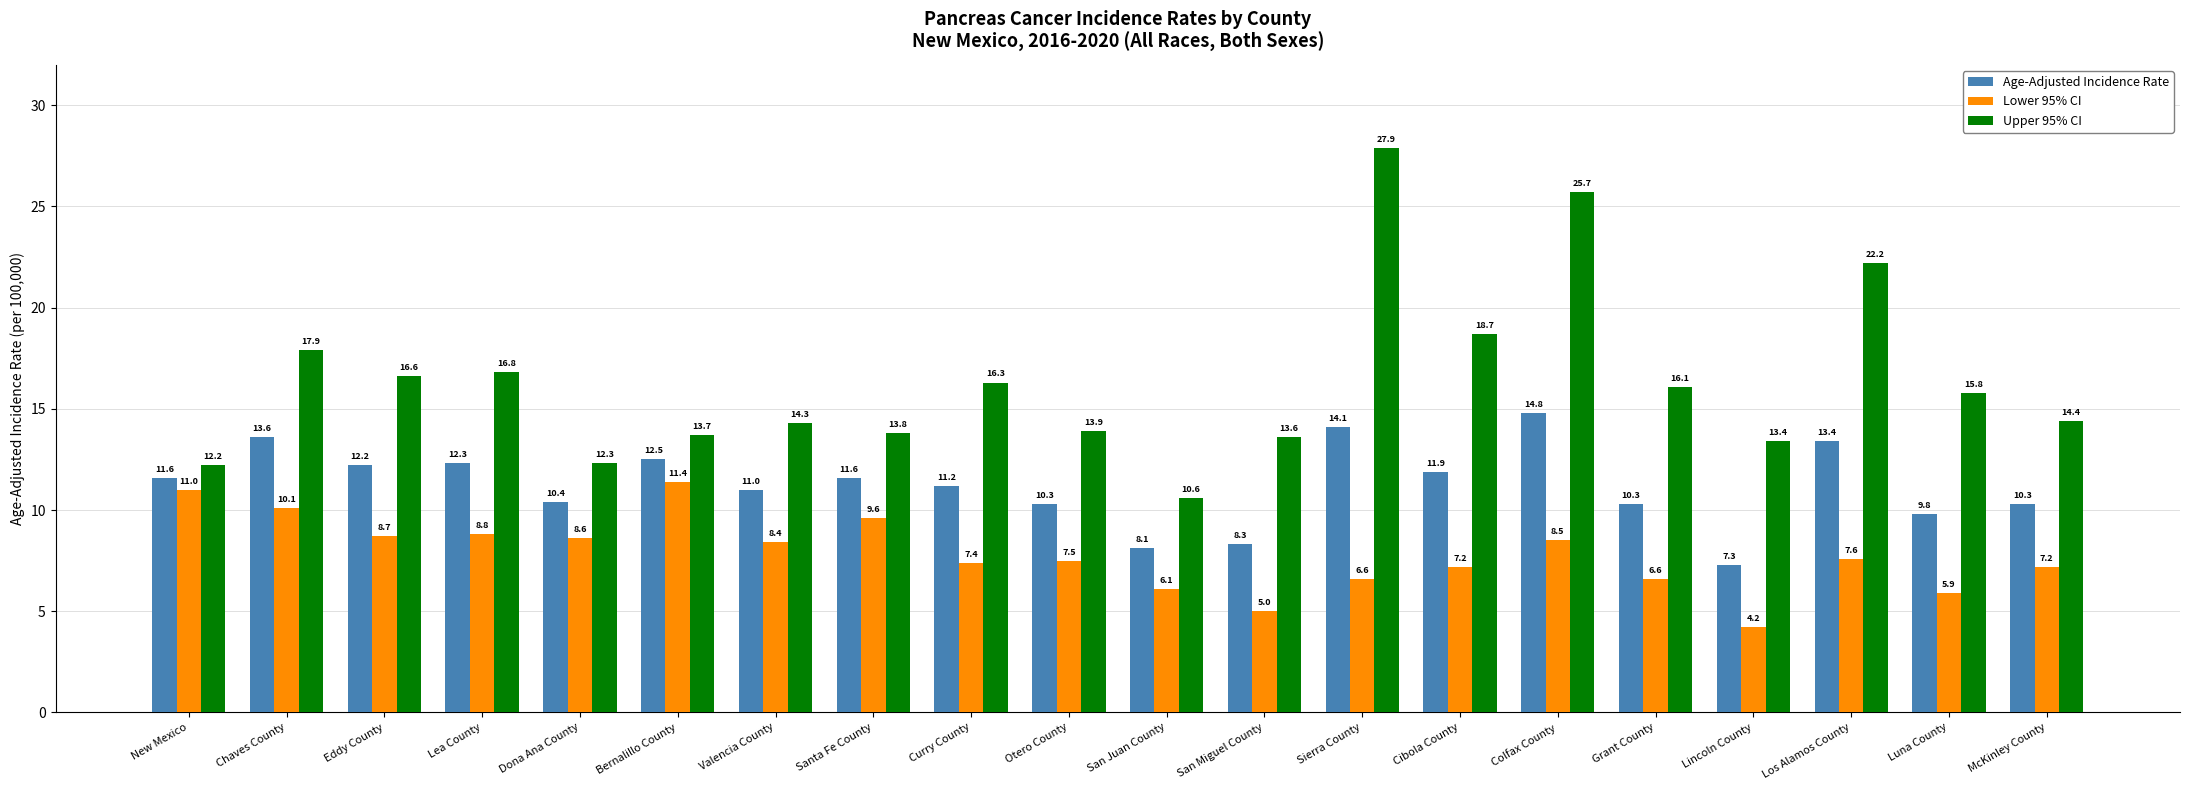

What is the difference between the maximum and second lowest values in the Age-Adjusted Incidence Rate series?

6.7